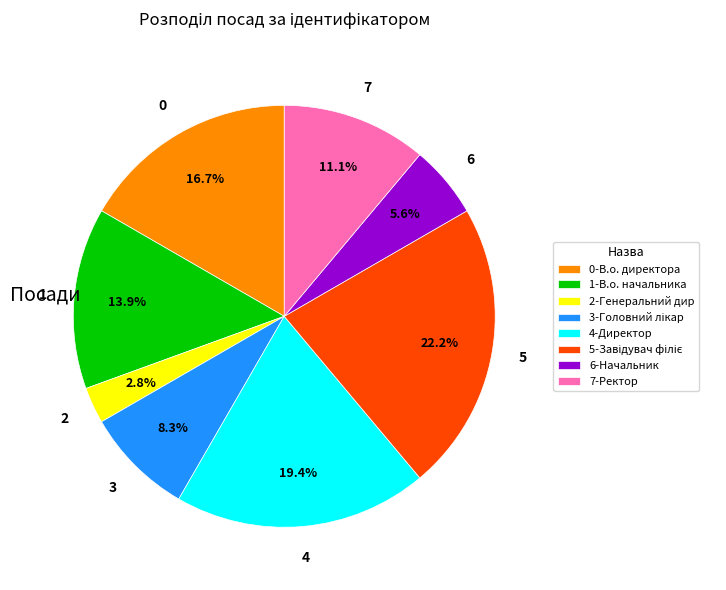

Does 7-Ректор represent more than half of the total?

No